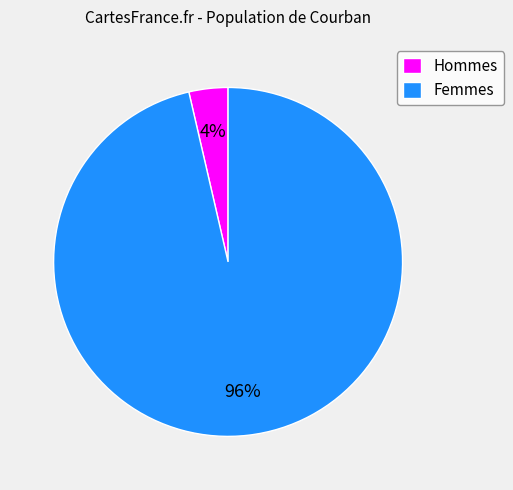

Does any single category account for the majority?

Yes